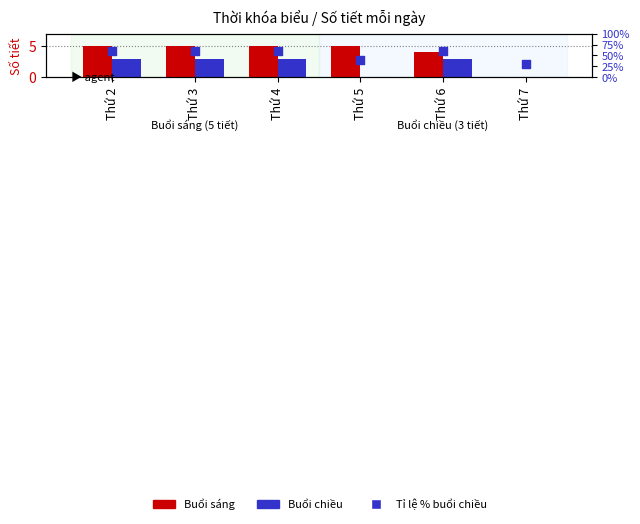

What is the total value across all series at Thứ 5?

45